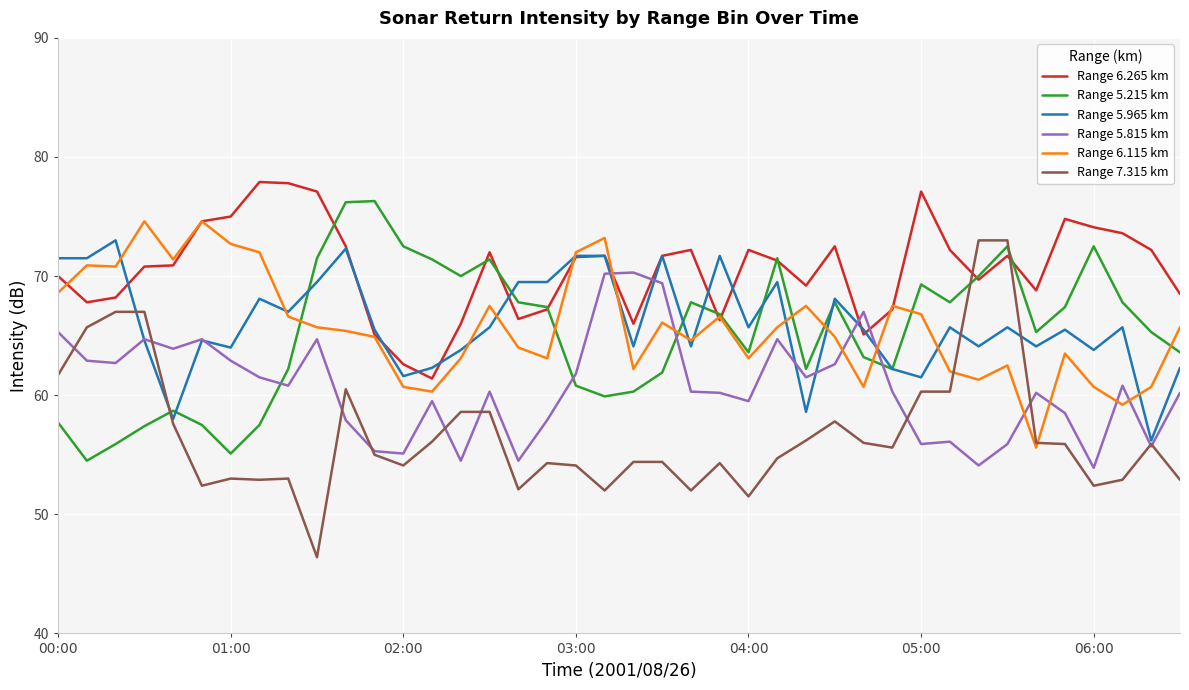

Which series has the largest total across all categories?

Range 6.265 km